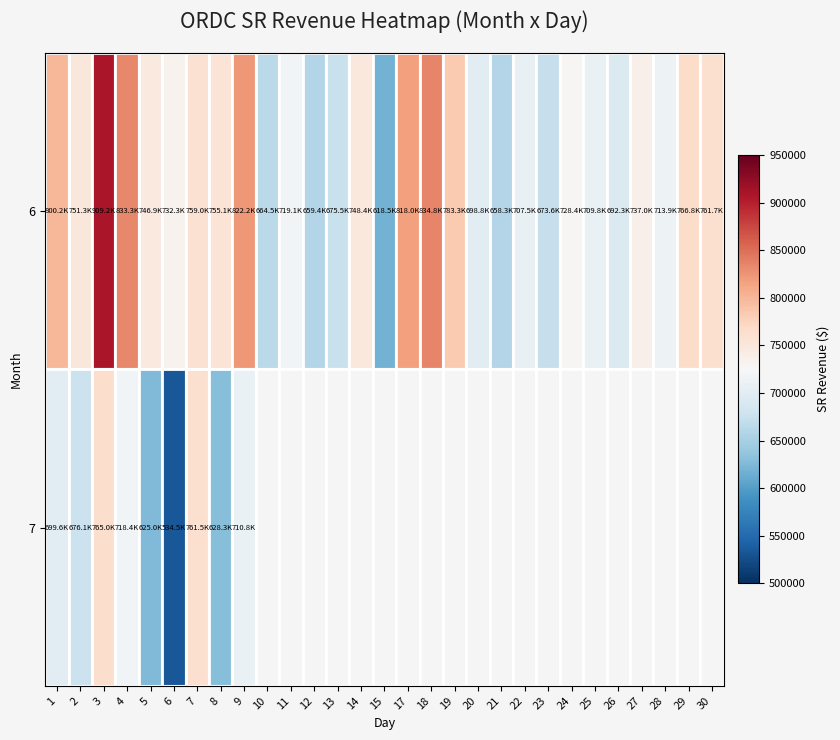

Rank the series by their maximum value, from highest to lowest.

6, 7